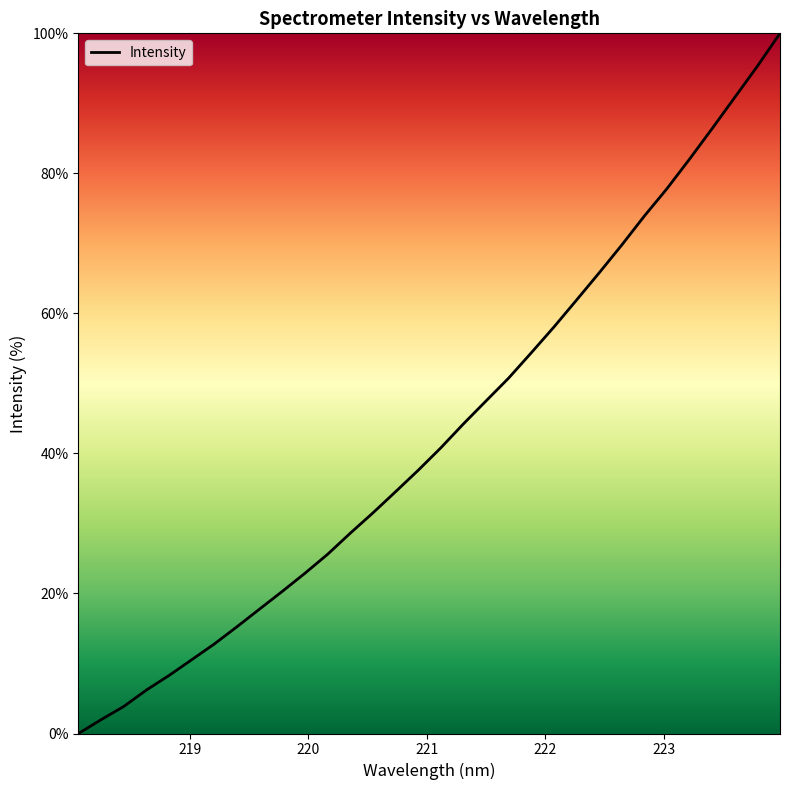

What is the greatest value displayed?

100.0